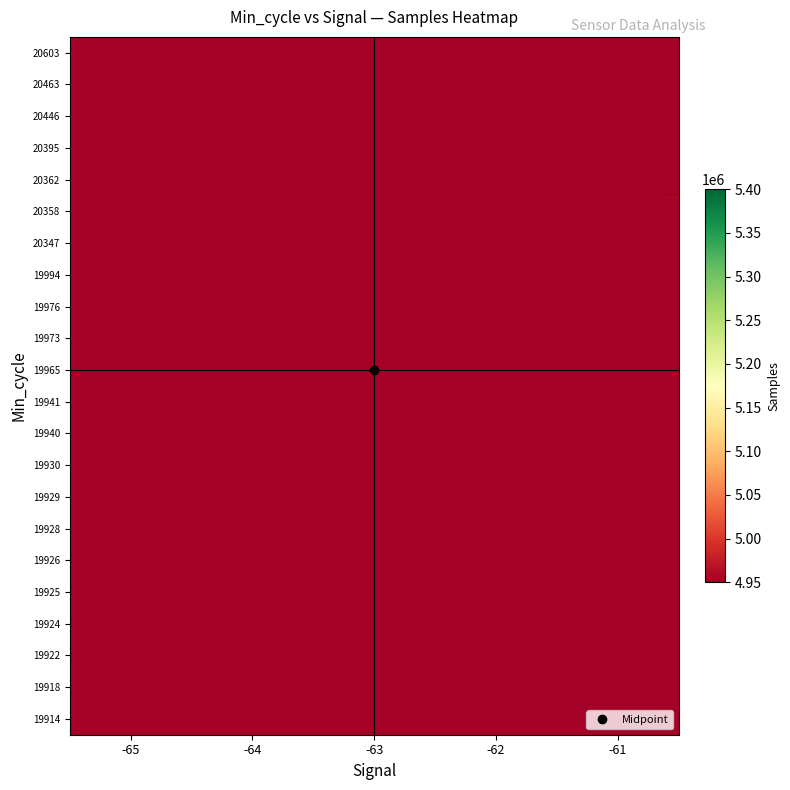

List the series in order of their peak value, lowest first.

20603, 20362, 19941, 19924, 20347, 19973, 19930, 20463, 19928, 19914, 19994, 20395, 19918, 19922, 19965, 19926, 20446, 19925, 19929, 19976, 19940, 20358